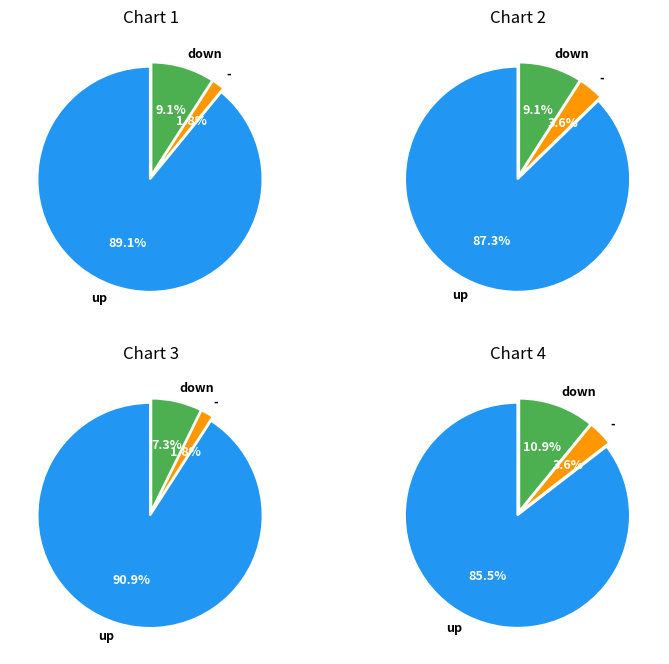

Rank the categories by value from lowest to highest.

-, down, up